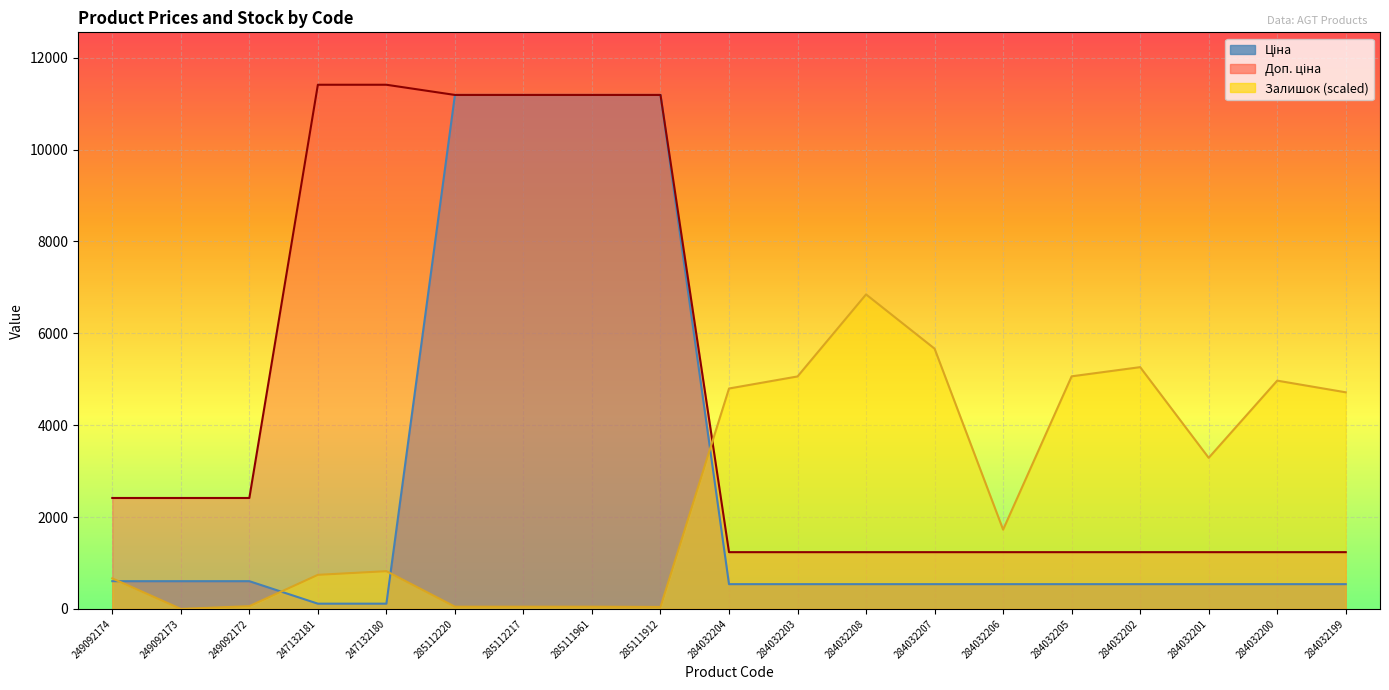

Reading right to left, list all the values displayed in this chart.

Ціна: 284032199=539.0	284032200=539.0	284032201=539.0	284032202=539.0	284032205=539.0	284032206=539.0	284032207=539.0	284032208=539.0	284032203=539.0	284032204=539.0	285111912=11188.2	285111961=11188.2	285112217=11188.2	285112220=11188.2	247132180=114.1	247132181=114.1	249092172=603.7	249092173=603.7	249092174=603.7
Доп. ціна: 284032199=1235.4	284032200=1235.4	284032201=1235.4	284032202=1235.4	284032205=1235.4	284032206=1235.4	284032207=1235.4	284032208=1235.4	284032203=1235.4	284032204=1235.4	285111912=11188.2	285111961=11188.2	285112217=11188.2	285112220=11188.2	247132180=11410.0	247132181=11410.0	249092172=2414.8	249092173=2414.8	249092174=2414.8
Залишок: 284032199=4715.2	284032200=4969.1	284032201=3288.9	284032202=5262.9	284032205=5063.2	284032206=1725.8	284032207=5665.1	284032208=6846.0	284032203=5060.3	284032204=4797.9	285111912=42.8	285111961=48.5	285112217=48.5	285112220=48.5	247132180=821.5	247132181=741.6	249092172=59.9	249092173=0.0	249092174=664.6